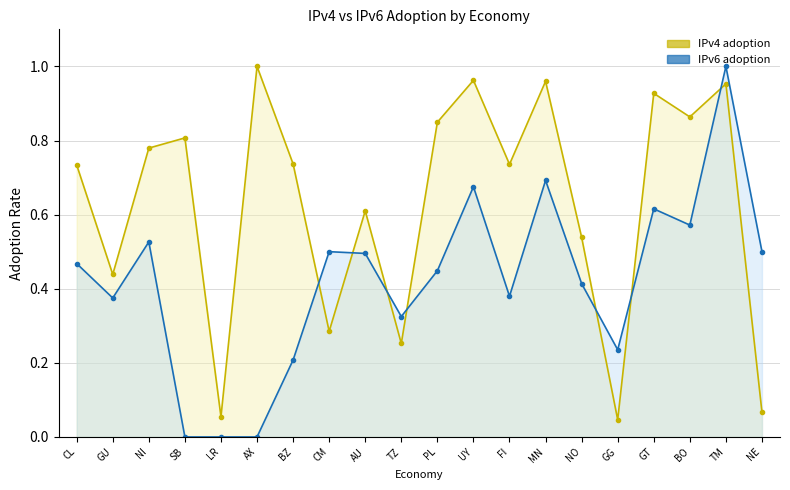

Reading left to right, transcribe all the data shown in this chart.

IPv4 adoption: 0.7	0.4	0.8	0.8	0.1	1.0	0.7	0.3	0.6	0.3	0.8	1.0	0.7	1.0	0.5	0.0	0.9	0.9	1.0	0.1
IPv6 adoption: 0.5	0.4	0.5	0.0	0.0	0.0	0.2	0.5	0.5	0.3	0.4	0.7	0.4	0.7	0.4	0.2	0.6	0.6	1.0	0.5